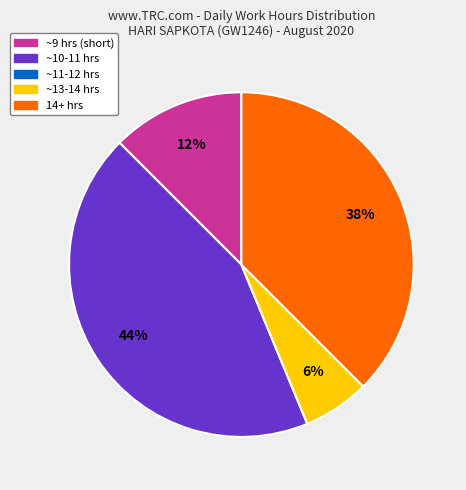

Is there a majority slice in this chart?

No